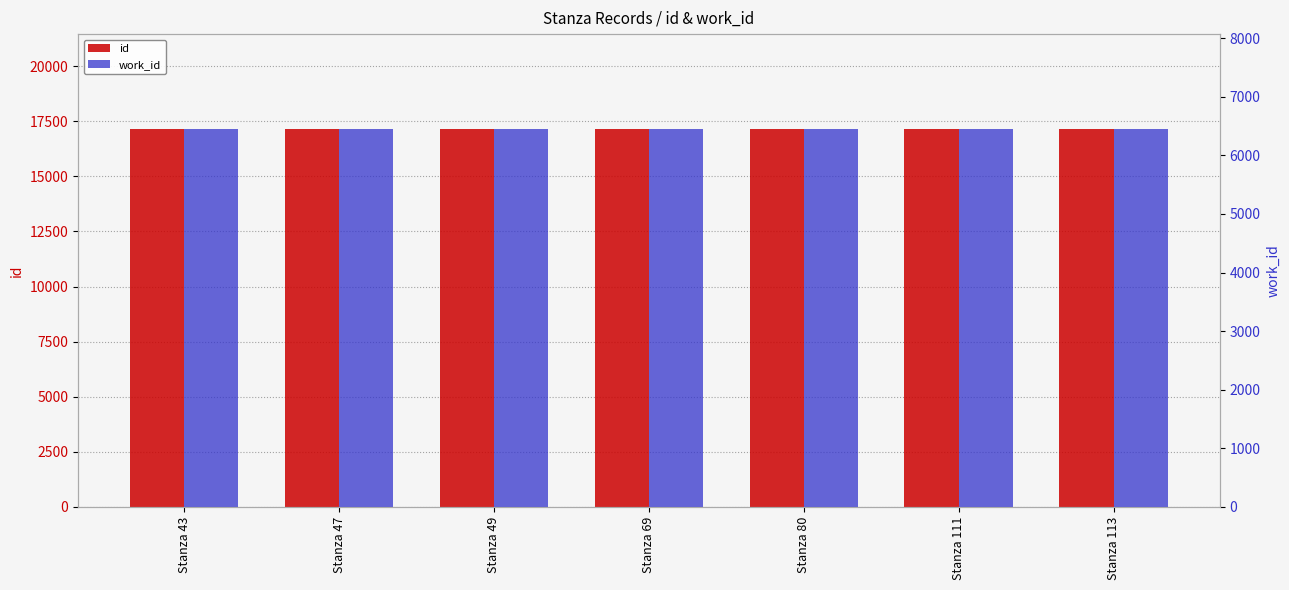

At which label does id reach its peak?

Stanza 113